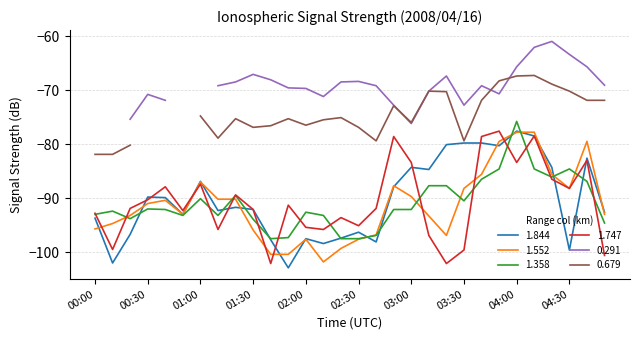

What is the value of the 1.358 point at the 12th from the left?

-97.3